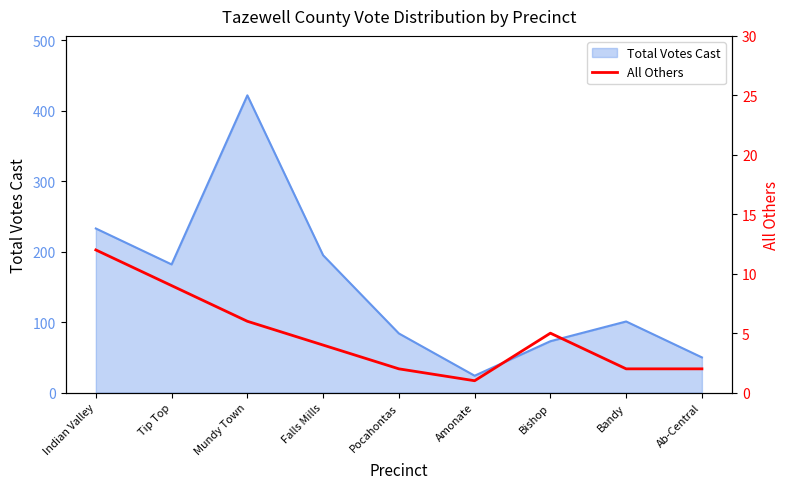

Where is the data nearest to the value 6?

Mundy Town